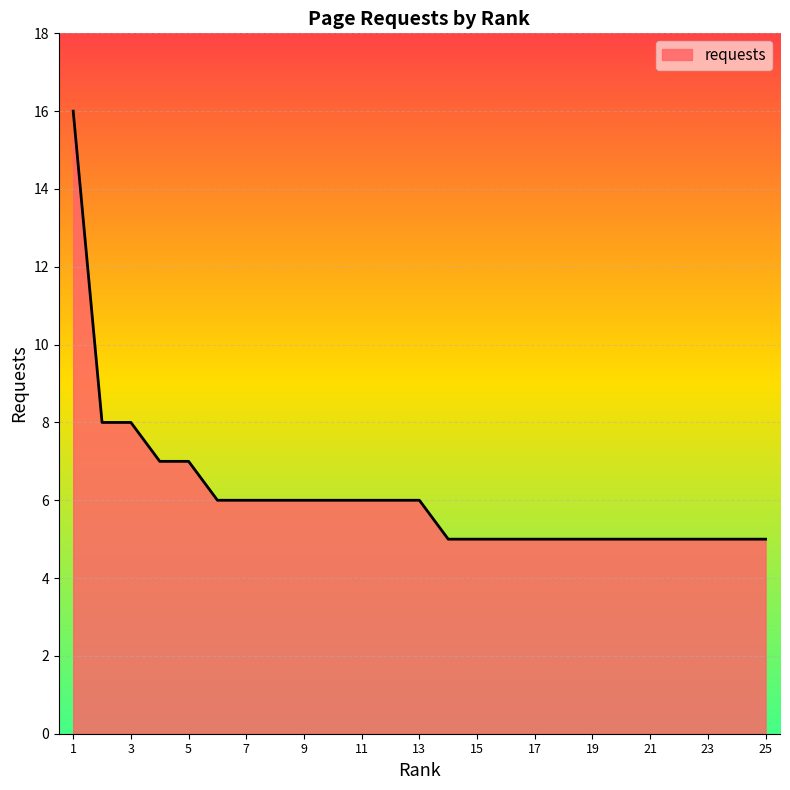

What is the maximum value shown in the chart?

16